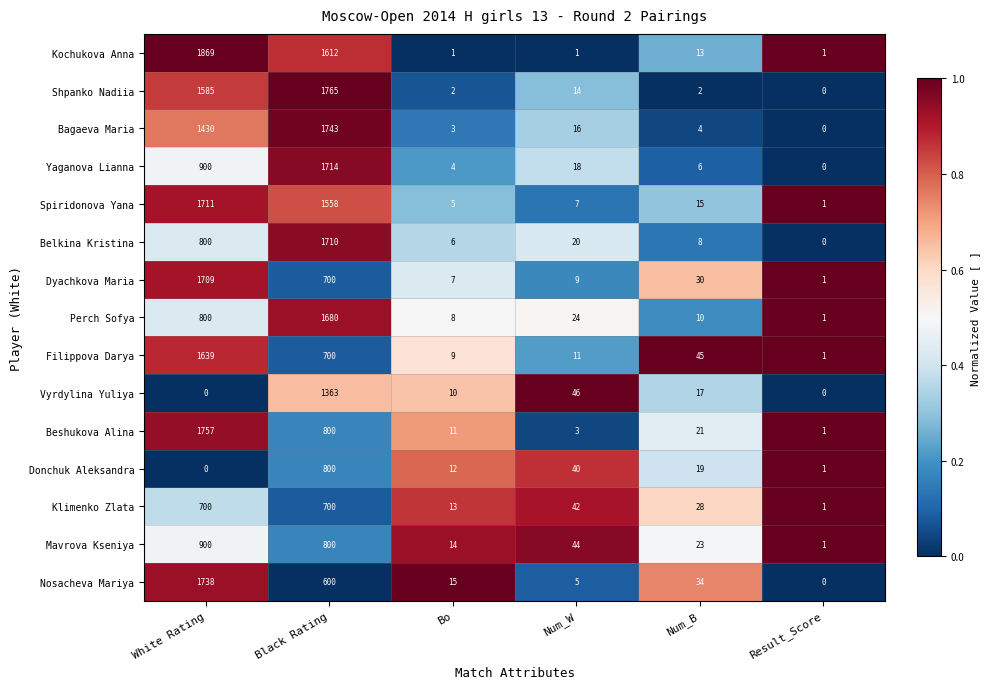

List the series in order of their peak value, lowest first.

Klimenko Zlata, Donchuk Aleksandra, Mavrova Kseniya, Vyrdylina Yuliya, Filippova Darya, Perch Sofya, Dyachkova Maria, Belkina Kristina, Spiridonova Yana, Yaganova Lianna, Nosacheva Mariya, Bagaeva Maria, Beshukova Alina, Shpanko Nadiia, Kochukova Anna